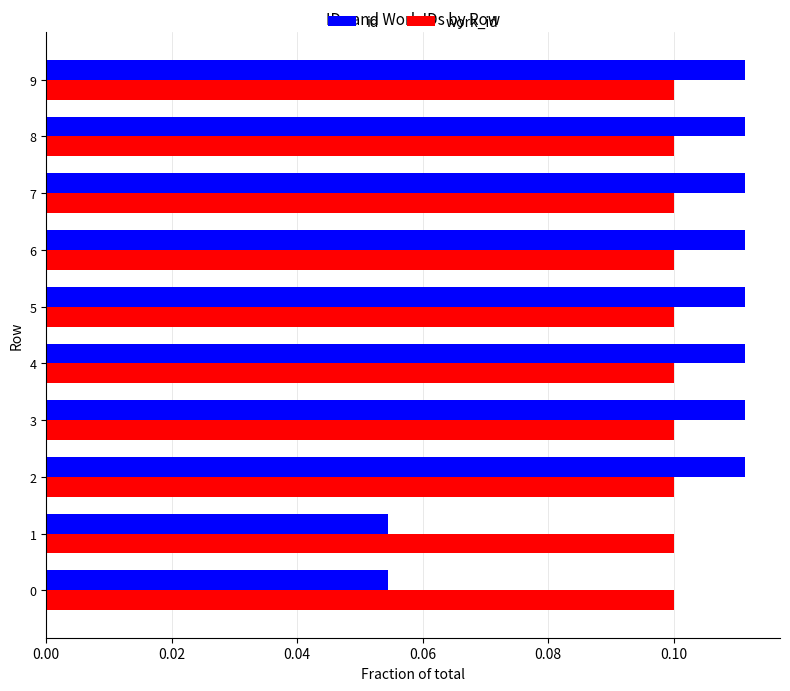

Rank the series at 9 from lowest to highest value.

work_id, id